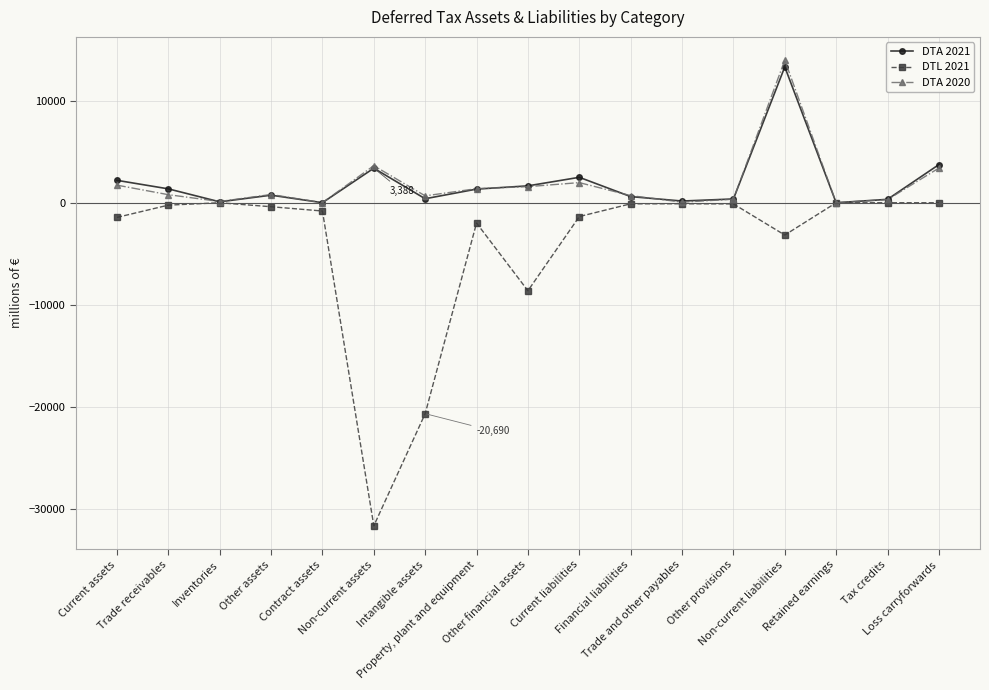

What is the minimum value shown in the chart?

-31692